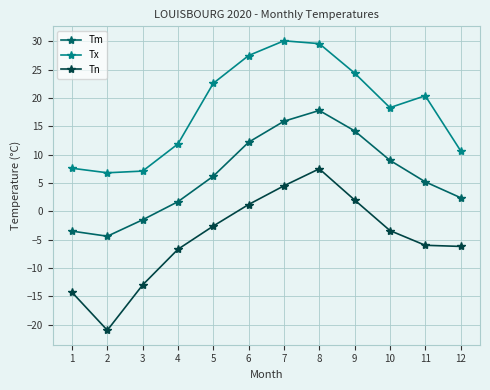

Which series has the largest range (max minus min)?

Tn